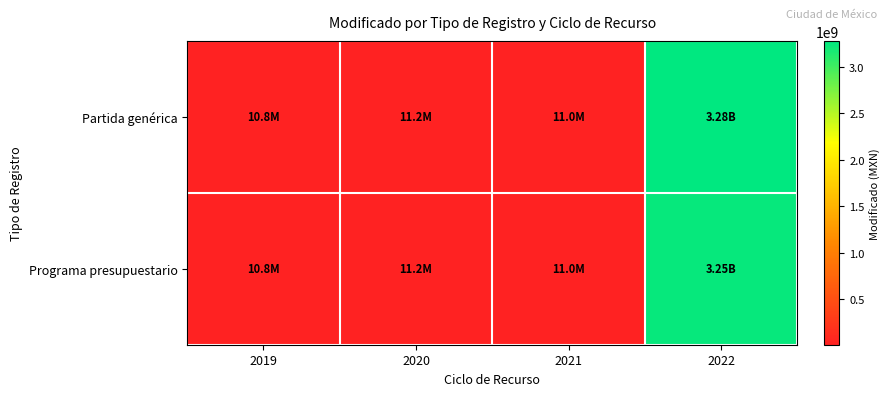

Reading left to right, what are all the values shown in this chart?

Partida genérica: 2019=10763550.0	2020=11173700.0	2021=10963900.0	2022=3276558503.4
Programa presupuestario: 2019=10763550.0	2020=11173700.0	2021=10963900.0	2022=3250624546.5